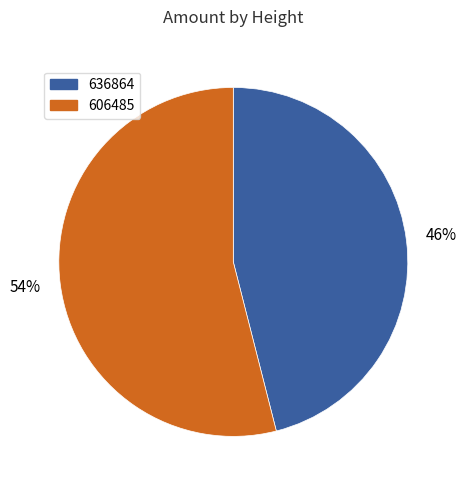

How many segments does this pie chart have?

2